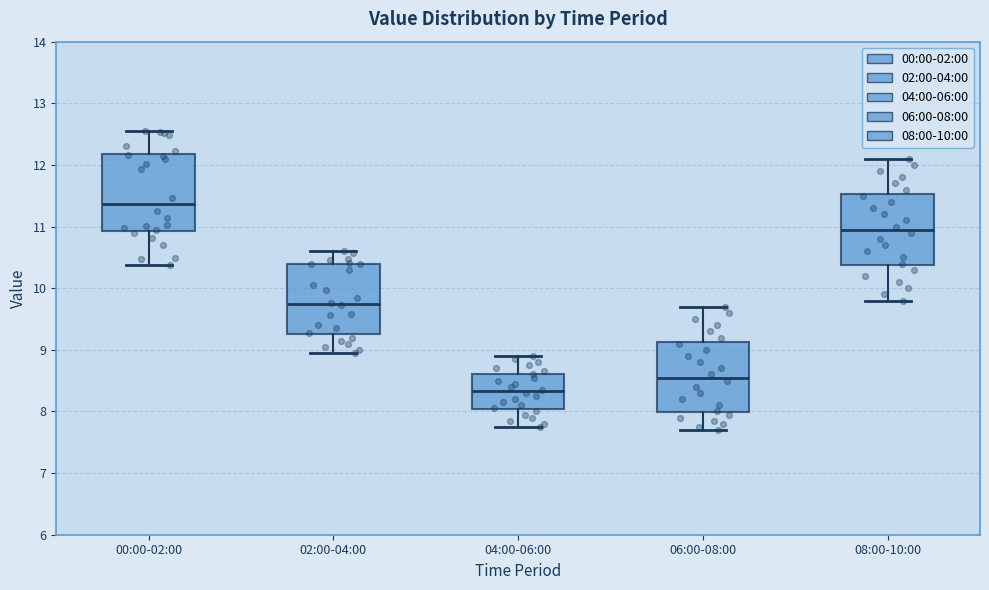

Reading left to right, transcribe this box plot: for each box, give where its median line is, the range the box spans, and where its two whiskers end, as read against the y-axis. The values are not printed on the chart, so give them approximately, as read against the axis.

00:00-02:00: median 11.4, box 10.9 to 12.2, whiskers 10.4 to 12.6
02:00-04:00: median 9.7, box 9.3 to 10.4, whiskers 9.0 to 10.6
04:00-06:00: median 8.3, box 8.0 to 8.6, whiskers 7.8 to 8.9
06:00-08:00: median 8.6, box 8.0 to 9.1, whiskers 7.7 to 9.7
08:00-10:00: median 11.0, box 10.4 to 11.5, whiskers 9.8 to 12.1